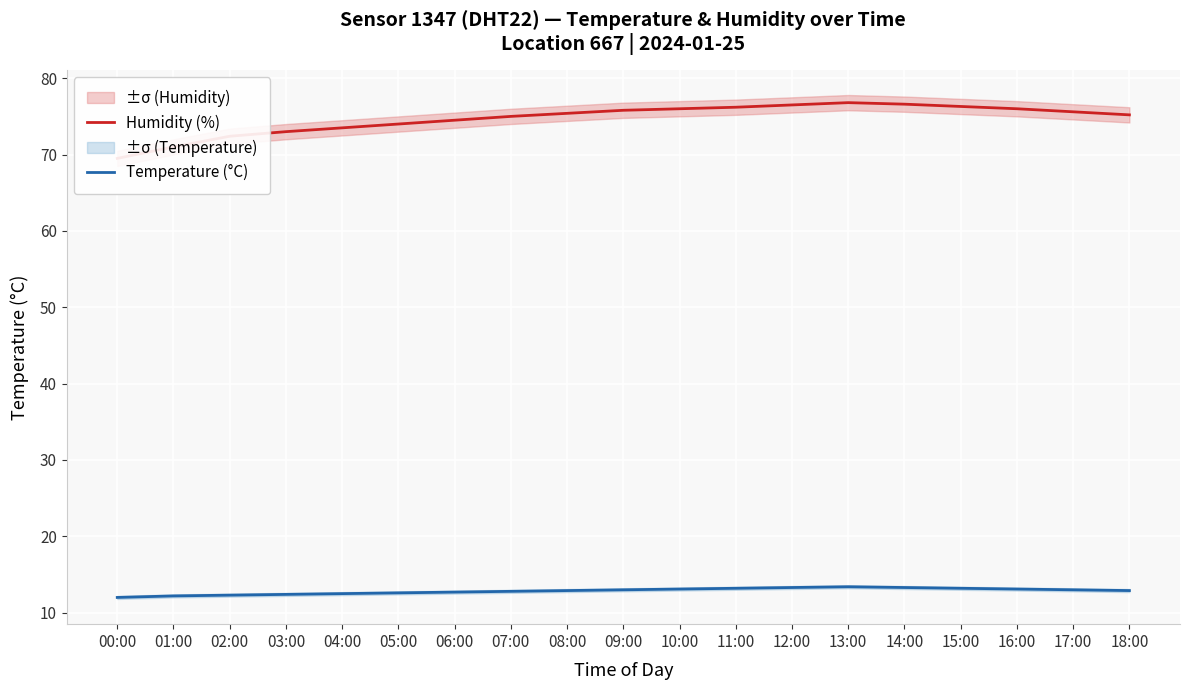

The value of Temperature (°C) at 14:00 is 13.3. True or false?

True